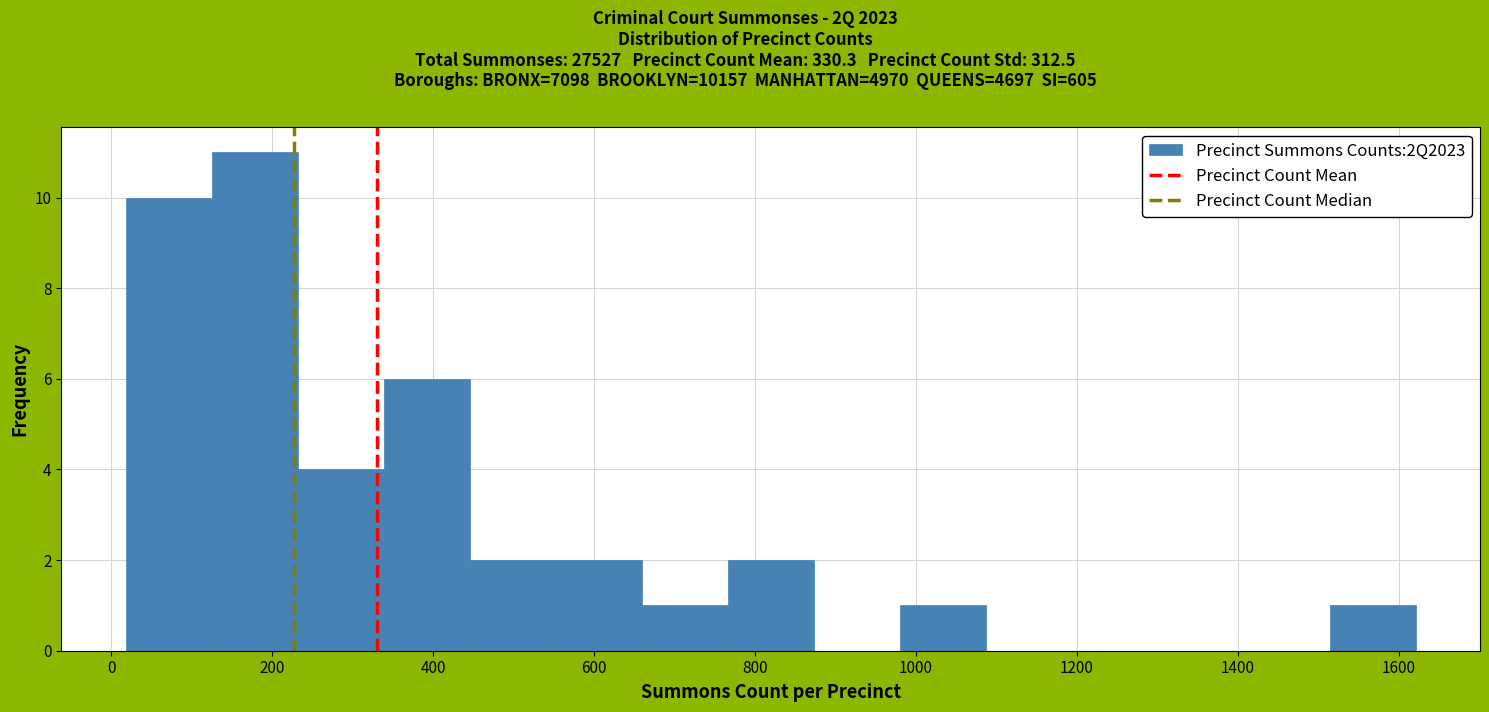

Over which range of the x-axis is the bar tallest?

120 to 240